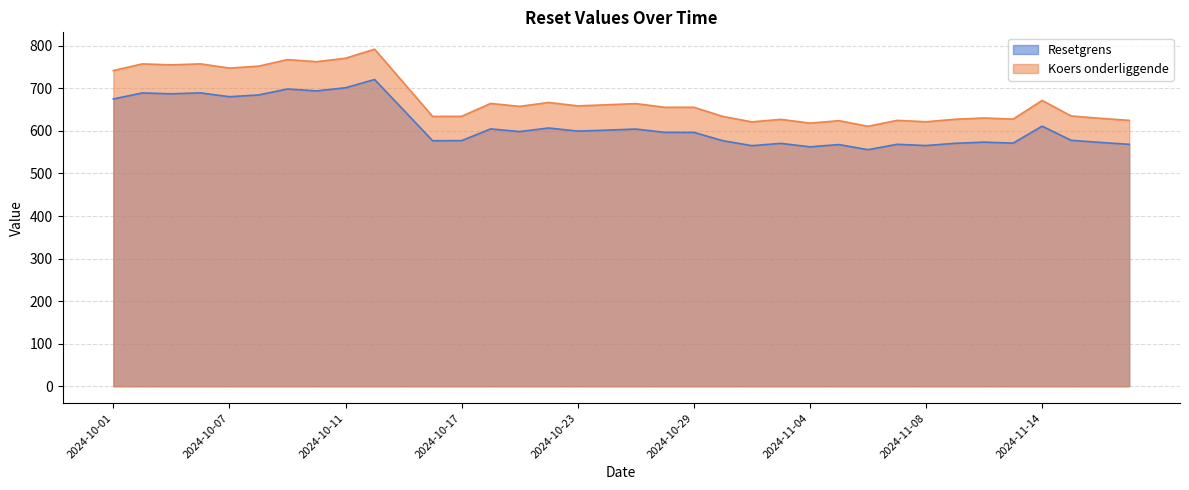

How many series are shown in this chart?

2